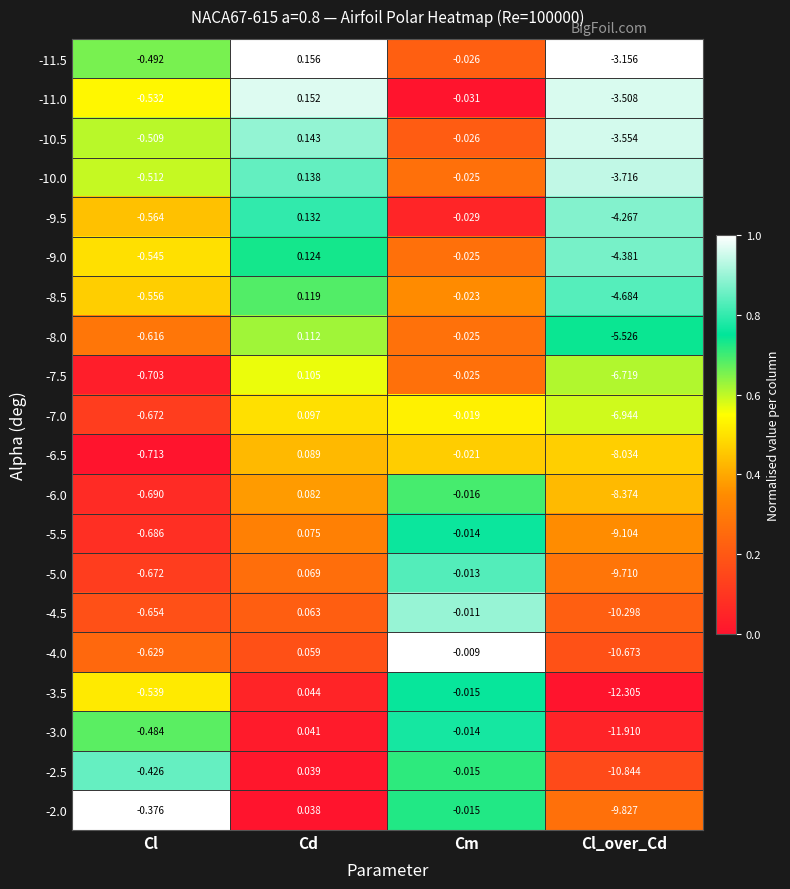

Which series has the largest range (max minus min)?

-3.5